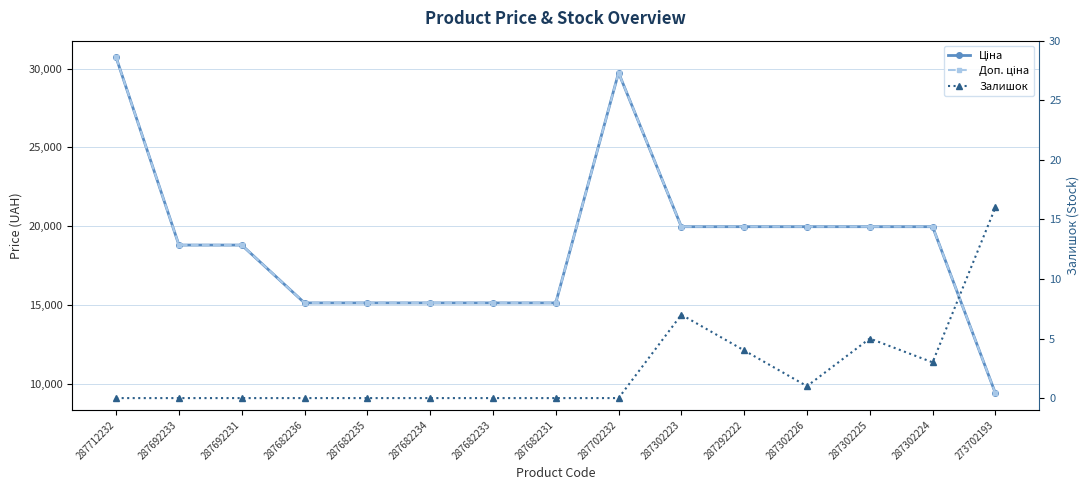

Rank the categories by Залишок value from highest to lowest.

273702193, 287302223, 287302225, 287292222, 287302224, 287302226, 287712232, 287692233, 287692231, 287682236, 287682235, 287682234, 287682233, 287682231, 287702232